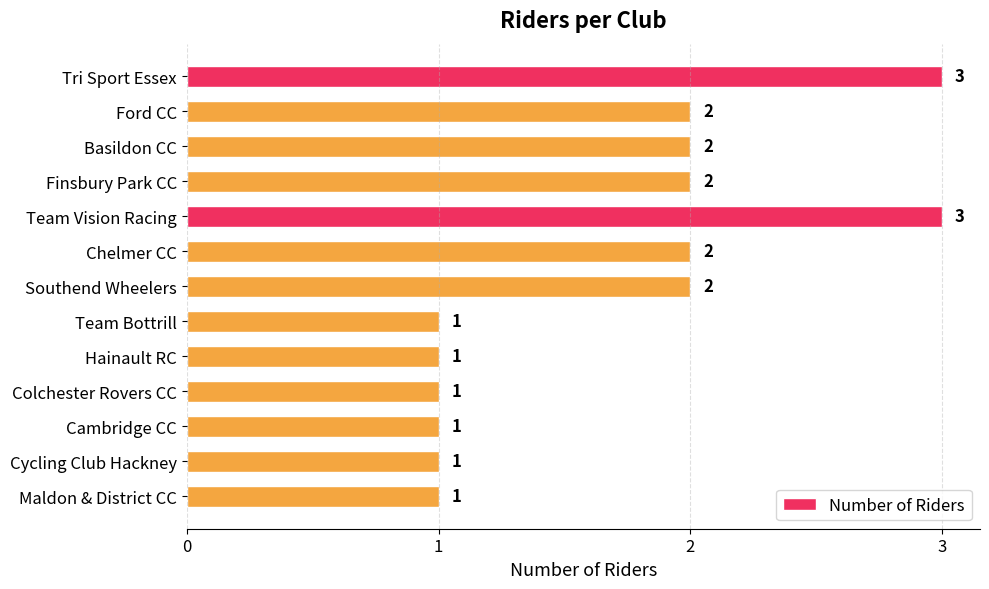

What is the label of the 3rd bar from the bottom?

Cambridge CC